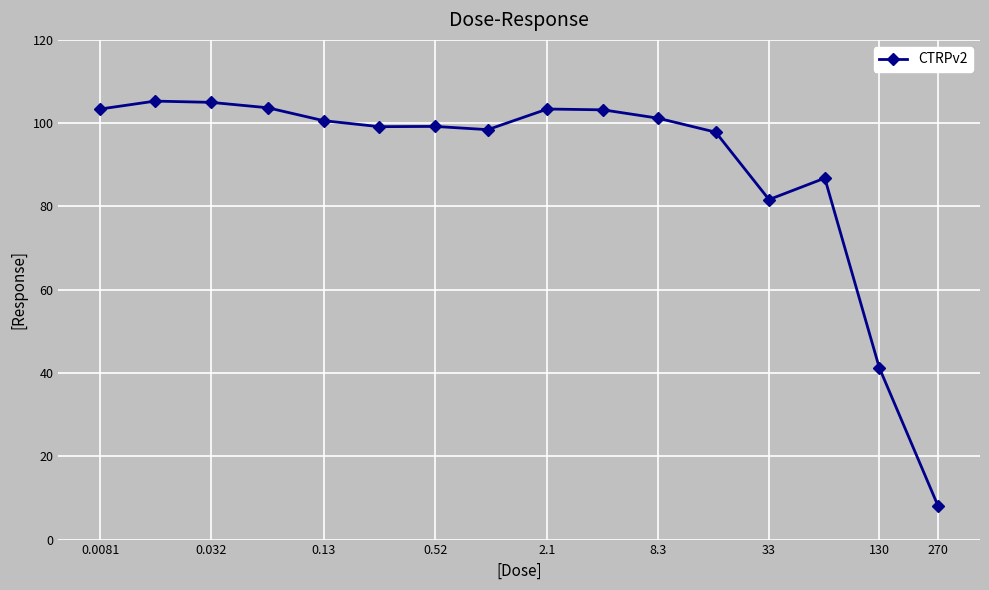

True or false: the data has more than 0 interior local peaks.

True